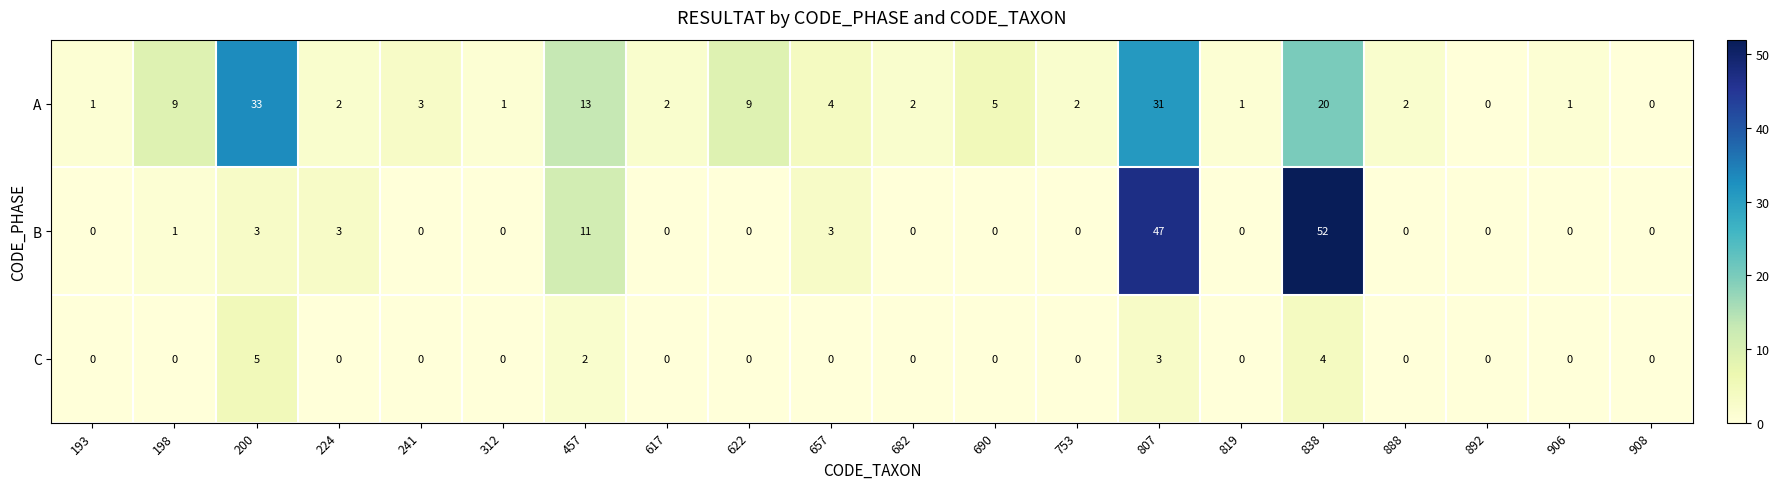

Rank the series at 838 from lowest to highest value.

C, A, B